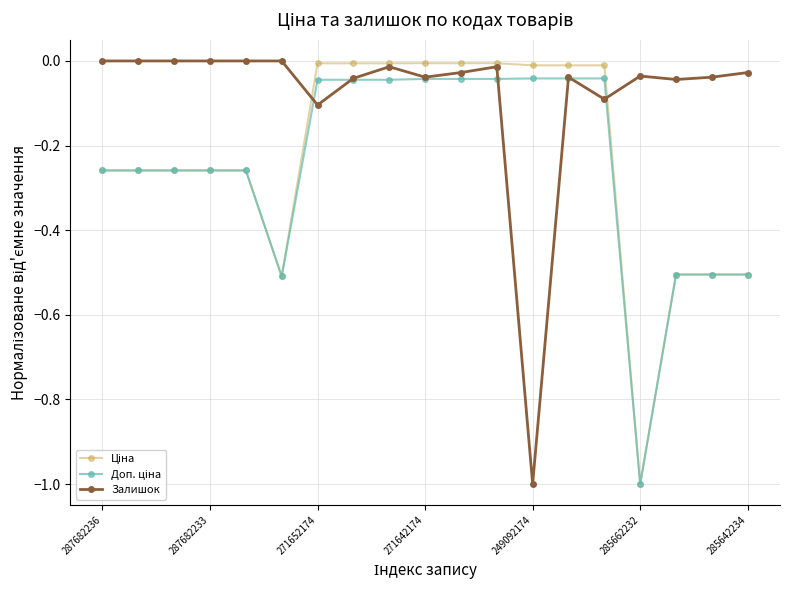

Which series has the largest total across all categories?

Залишок